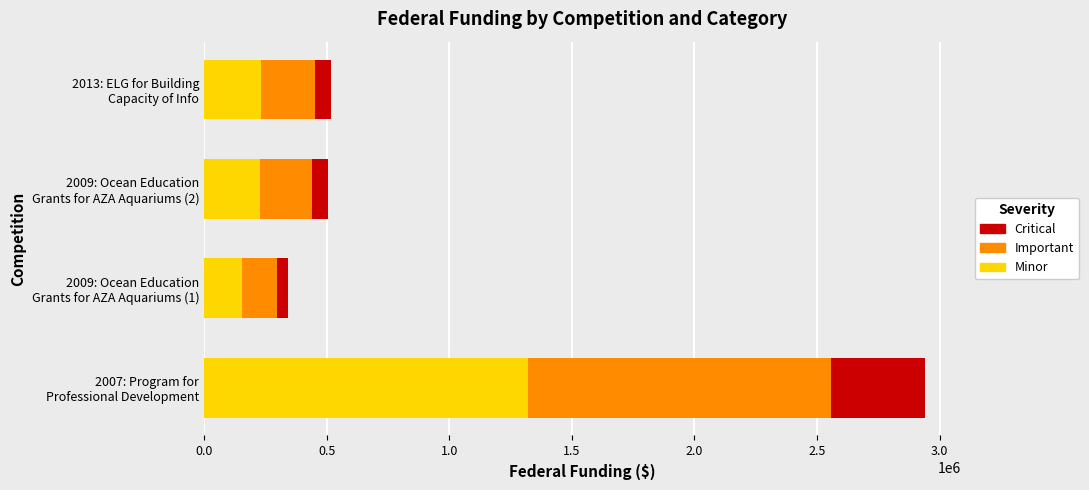

What is the difference between the maximum and minimum values in the Minor series?

1168995.6